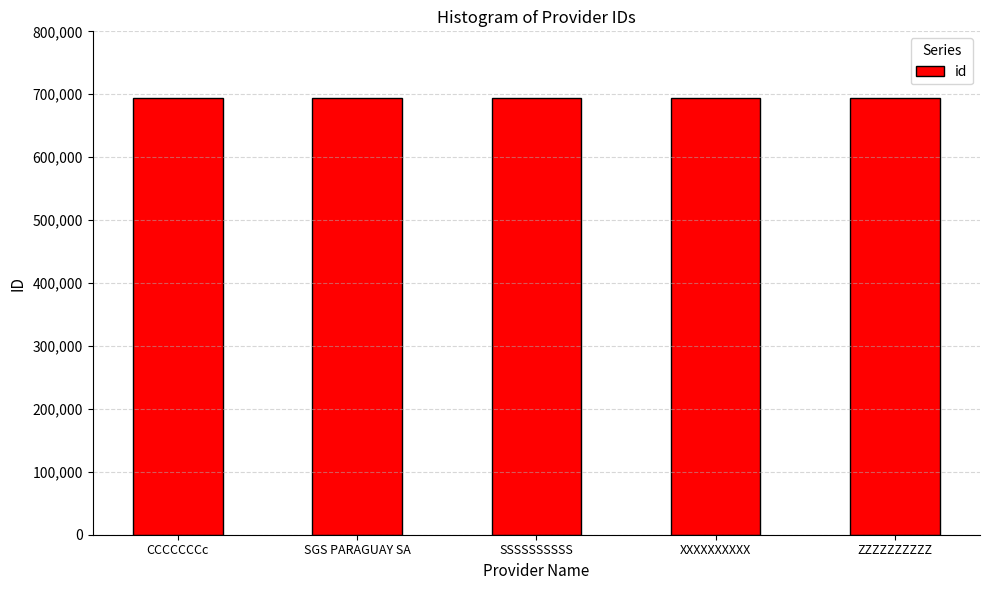

What is the greatest value displayed?

693909